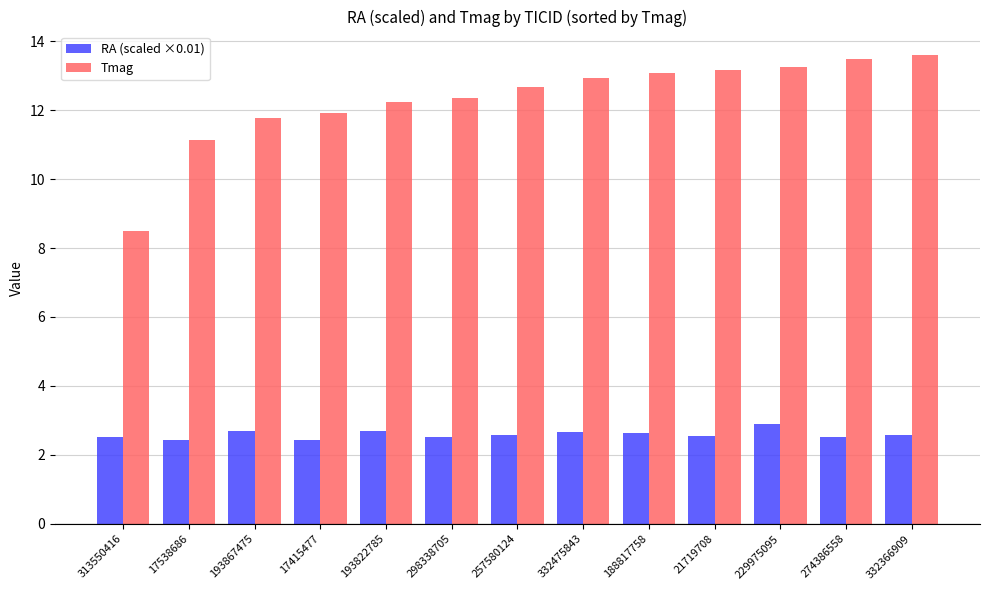

Are the bars horizontal?

No